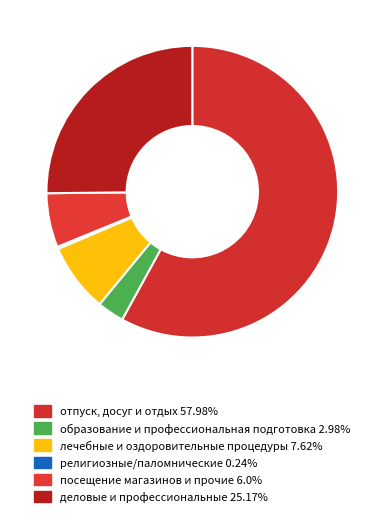

Combined, what portion of the pie is деловые и профессиональные and лечебные и оздоровительные процедуры?

32.8%